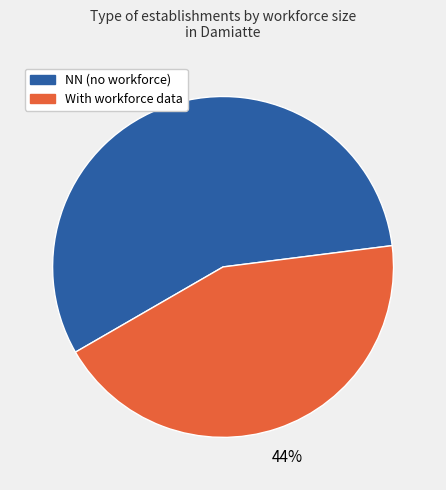

Is there a majority slice in this chart?

Yes